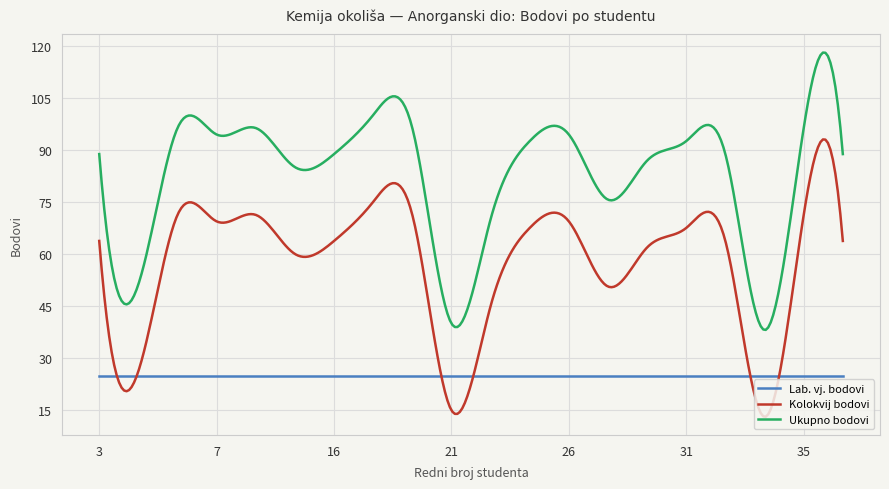

Rank the series by their maximum value, from lowest to highest.

Lab. vj. bodovi, Kolokvij bodovi, Ukupno bodovi